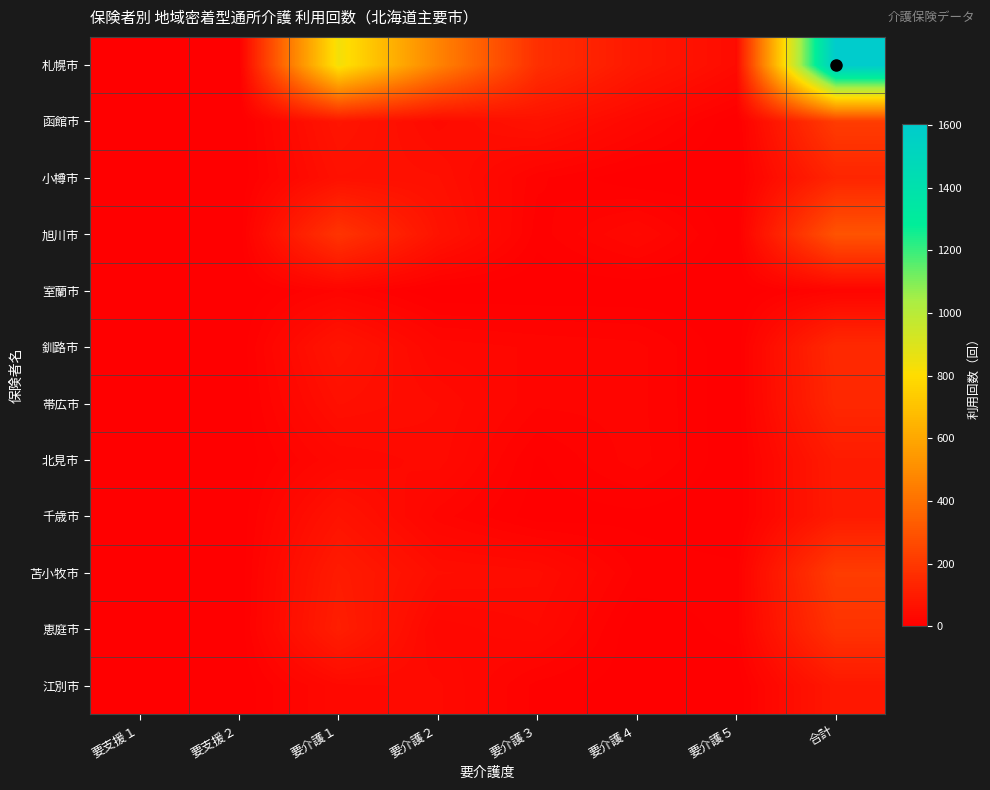

What is the difference between the highest and lowest values at 要介護３?

168